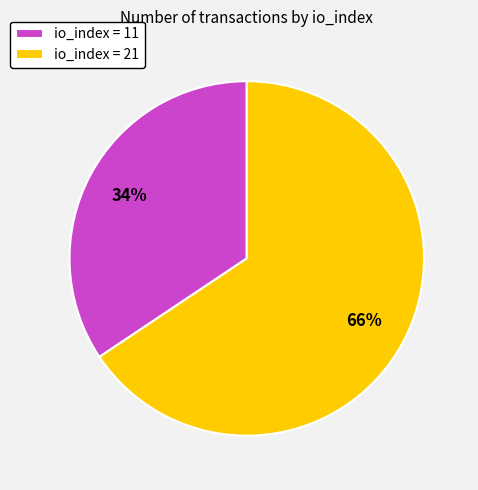

Do io_index = 11 and io_index = 21 together represent more than half of the pie?

Yes